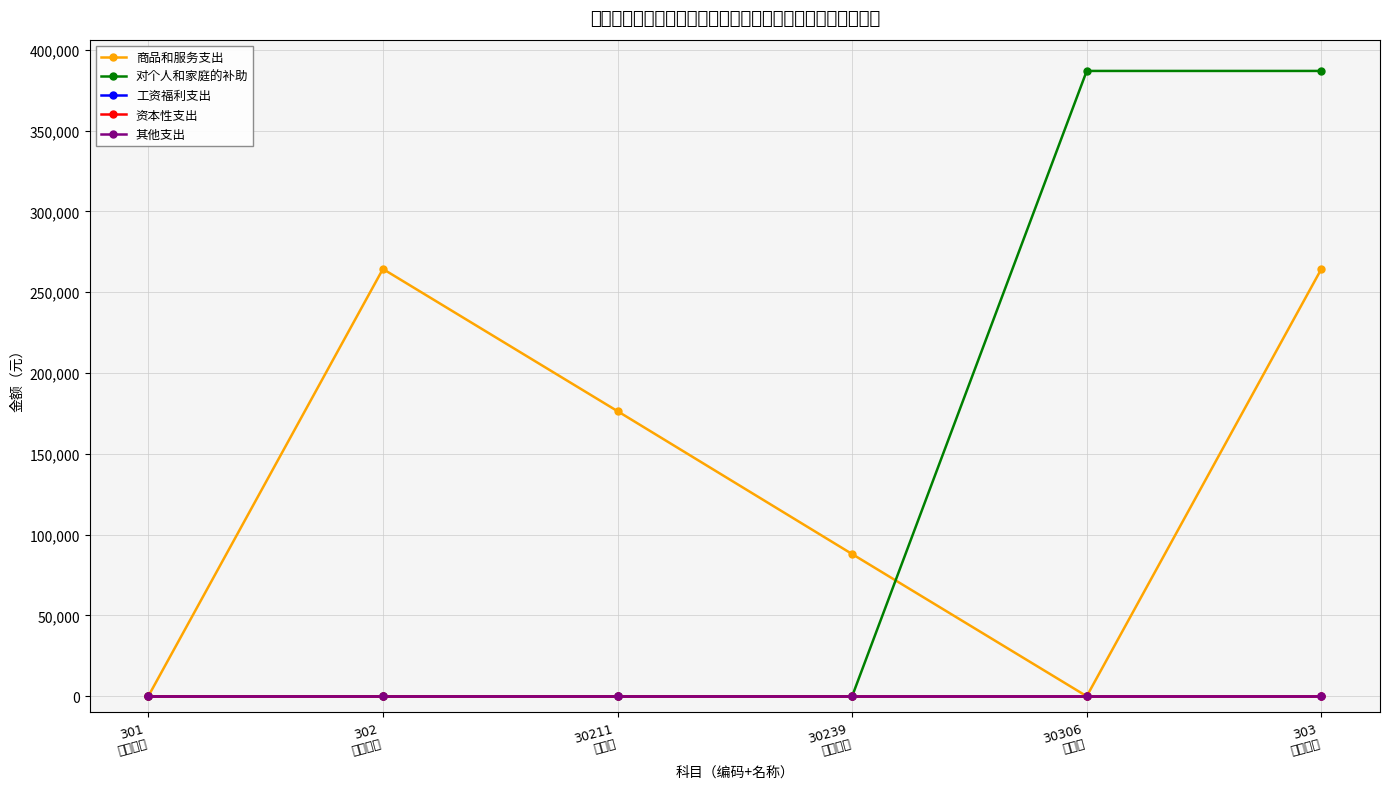

List the labels in order of 商品和服务支出 value, smallest first.

301
工资福利, 30306
救济费, 30239
其他交通, 30211
差旅费, 302
商品服务, 303
个人补助